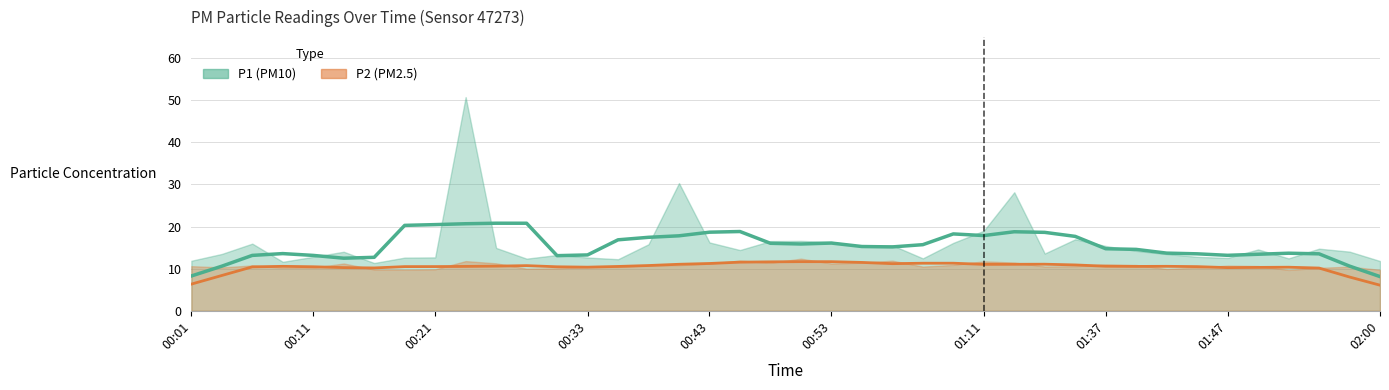

How many distinct data groups are displayed?

2